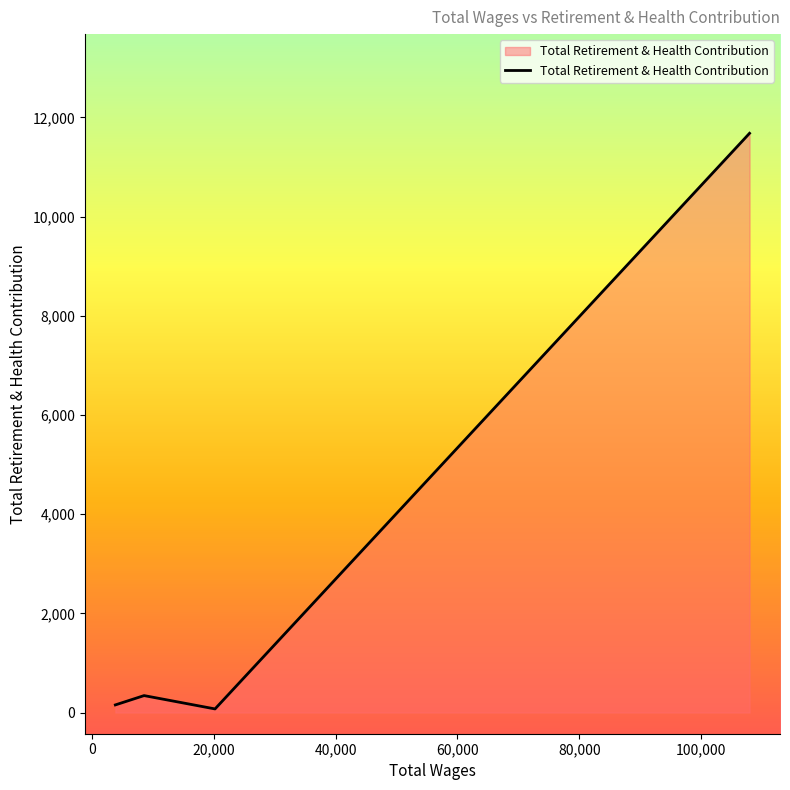

How many lines are shown in the chart?

1